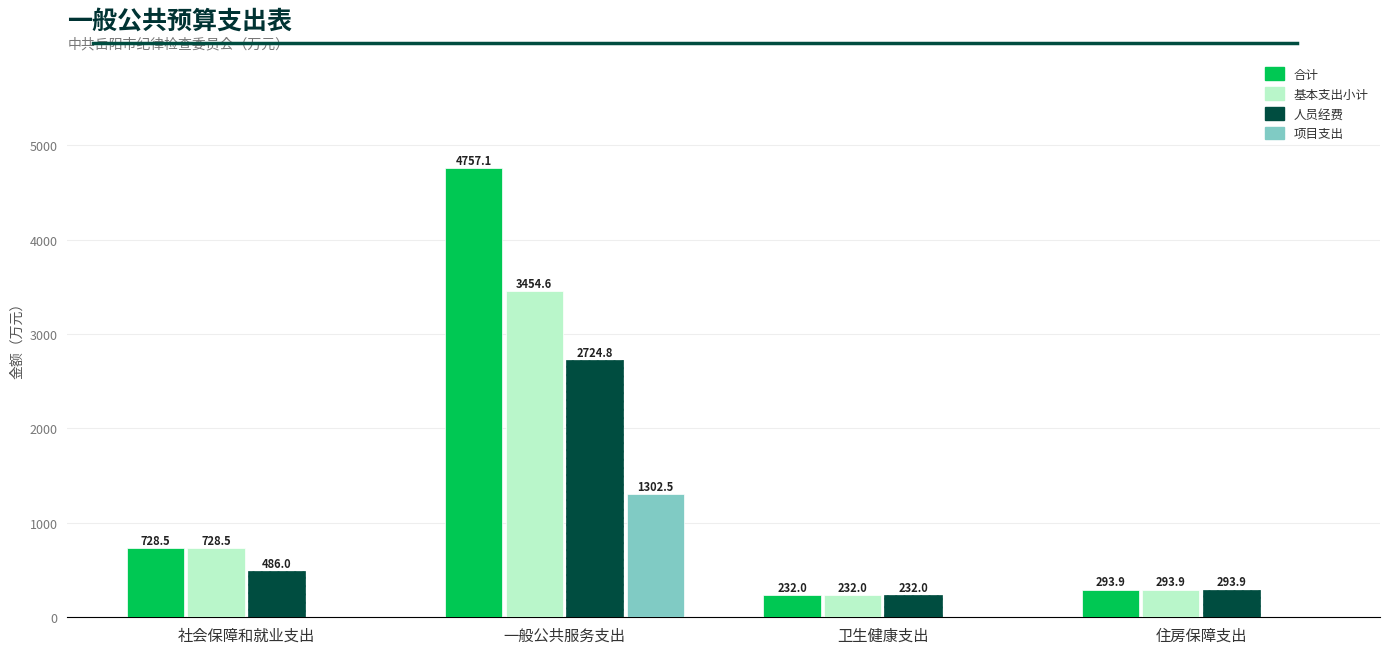

What are all the series names shown in the legend?

合计, 基本支出小计, 人员经费, 项目支出